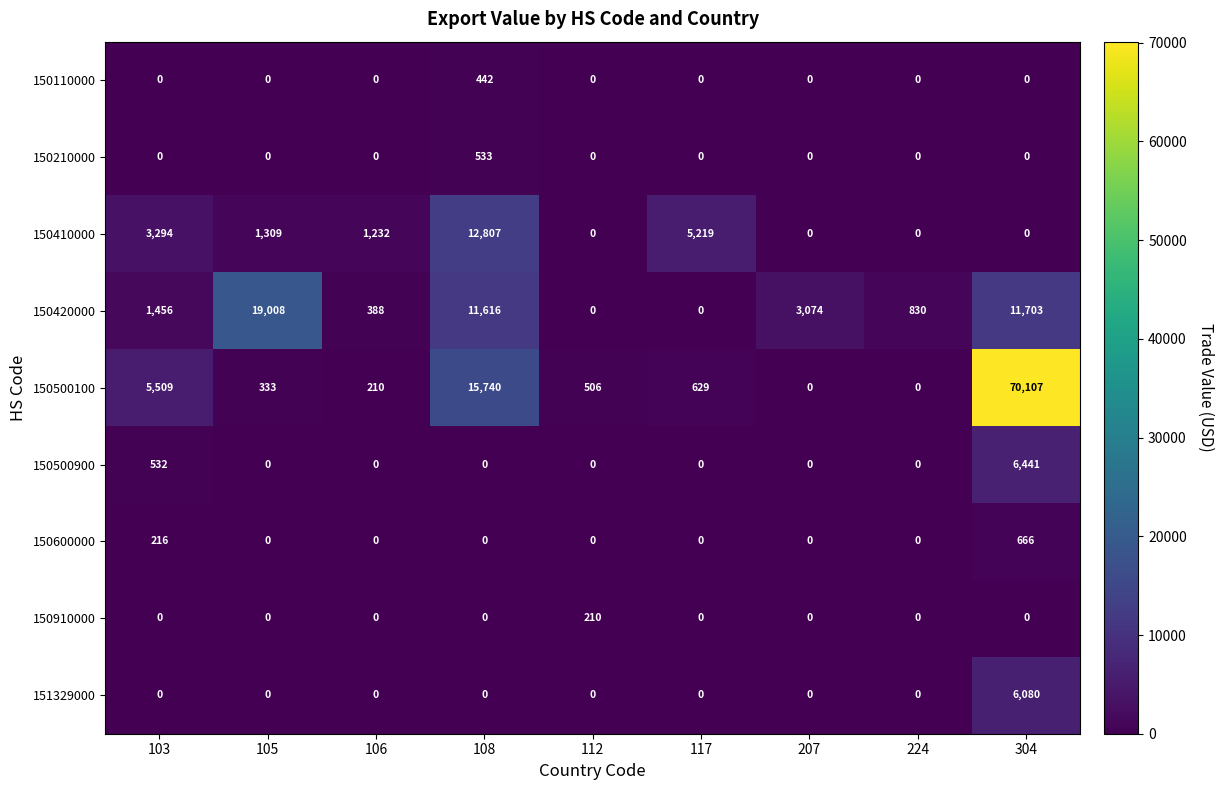

At which category is the sum across all series the highest?

304